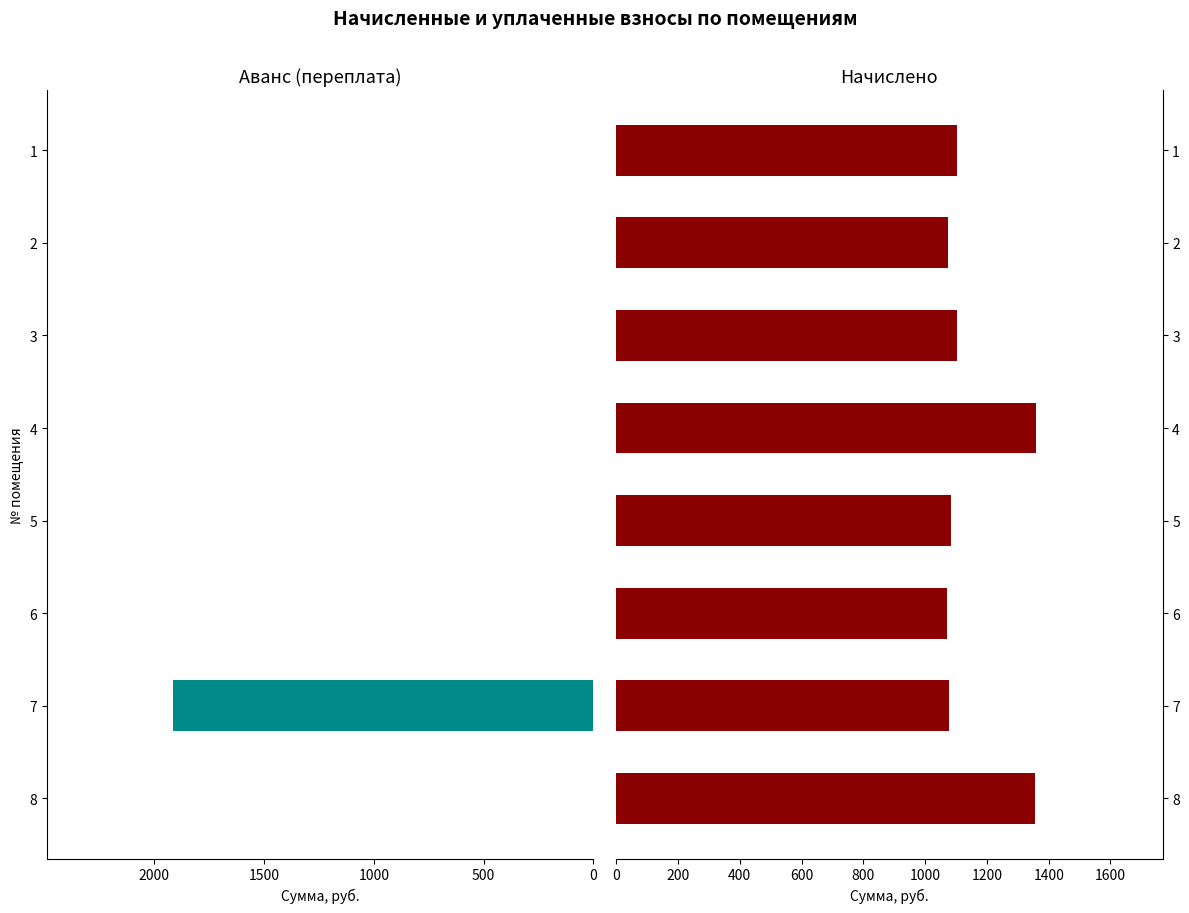

The value of начислено at 4 is 2082.5. True or false?

False